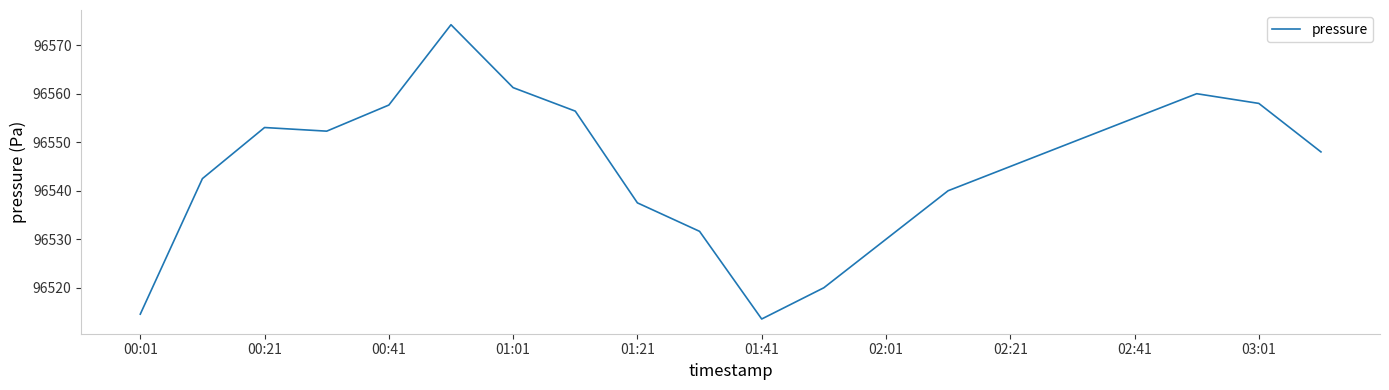

What is the difference between the maximum and minimum values?

60.7